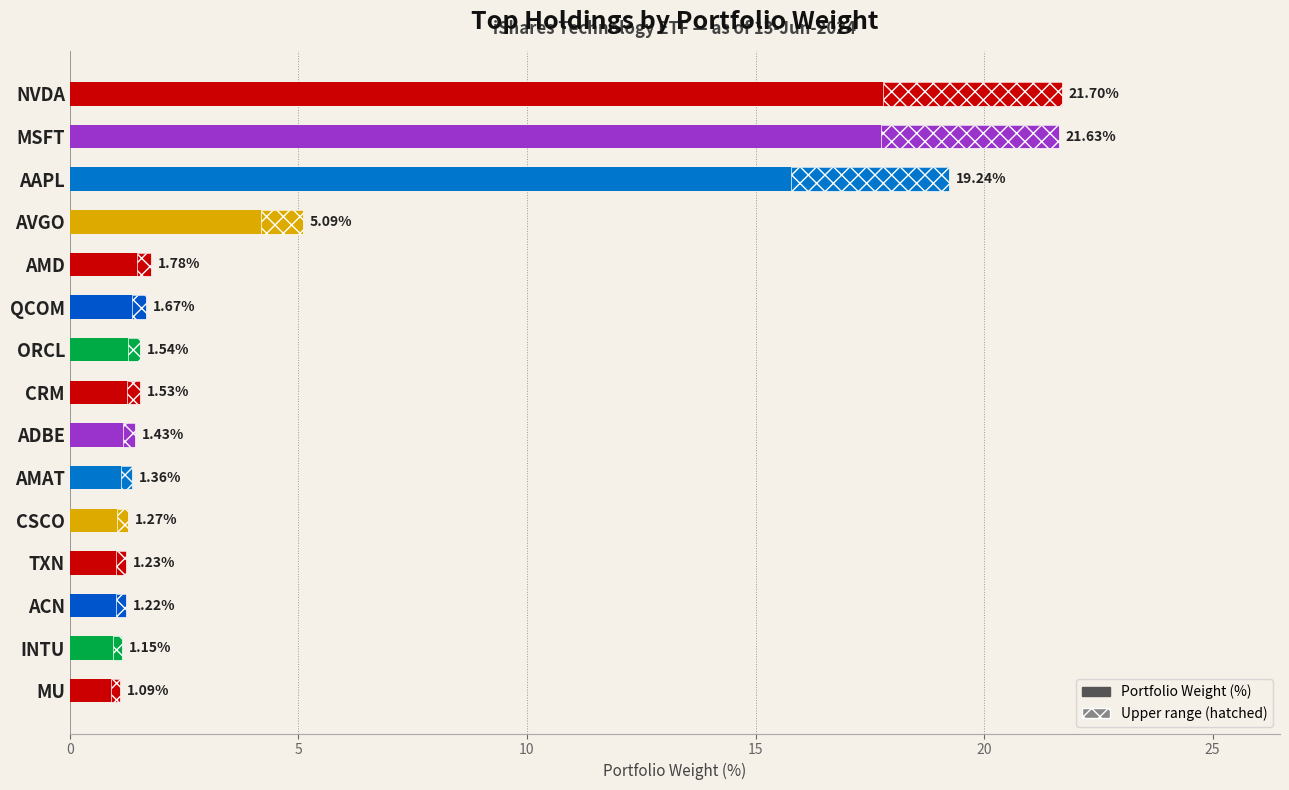

Are the bars horizontal?

Yes